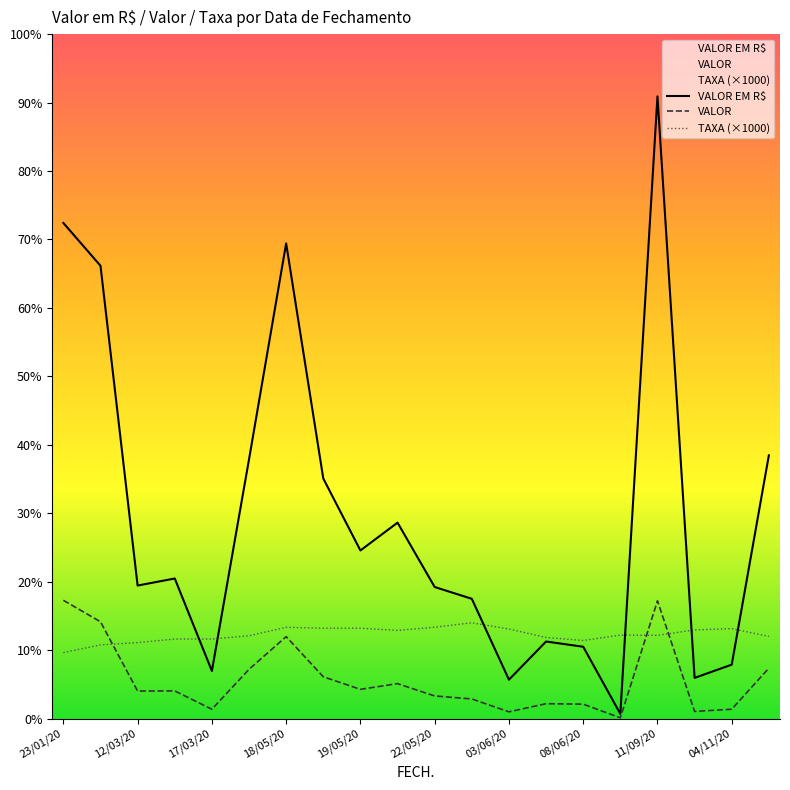

What is the maximum value for VALOR?

7500.0